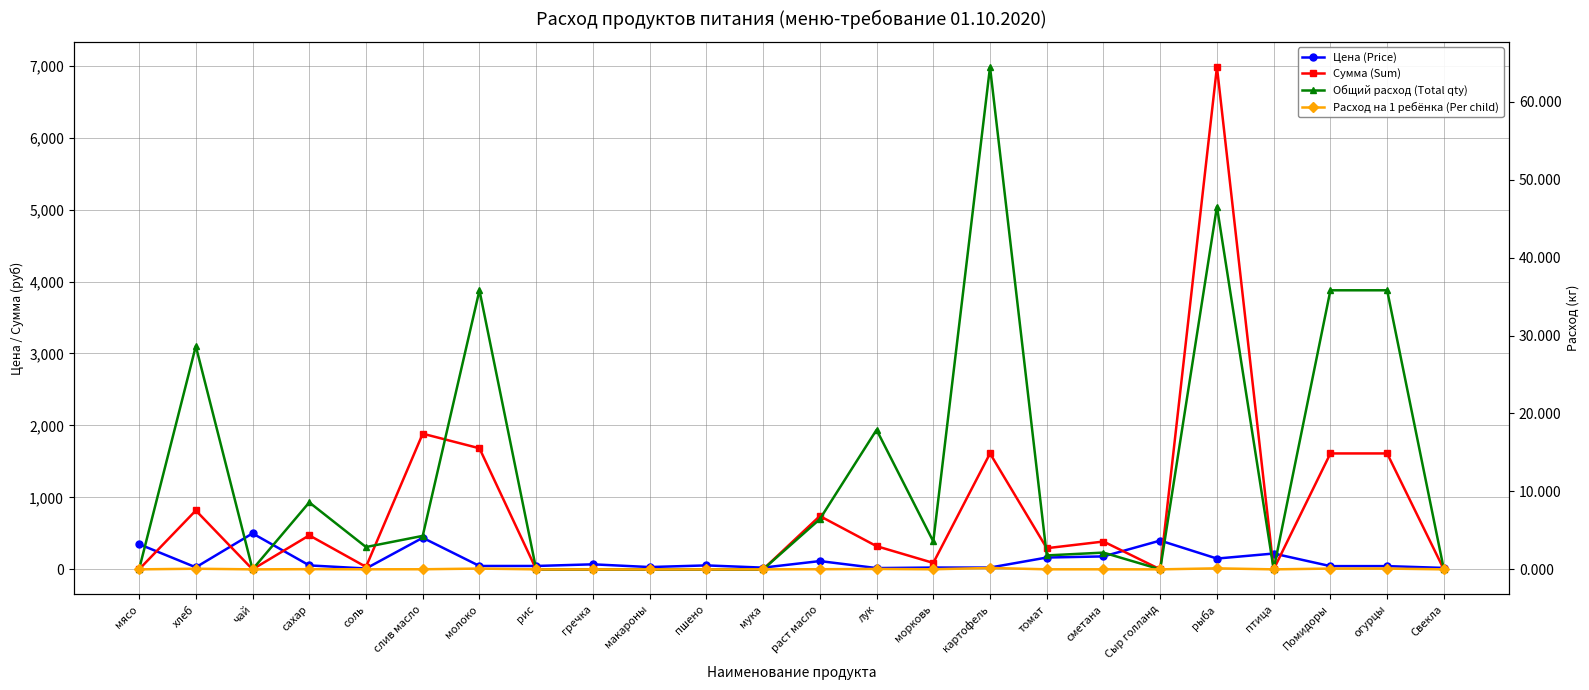

Where is the first local maximum for Общий расход (Total qty)?

хлеб